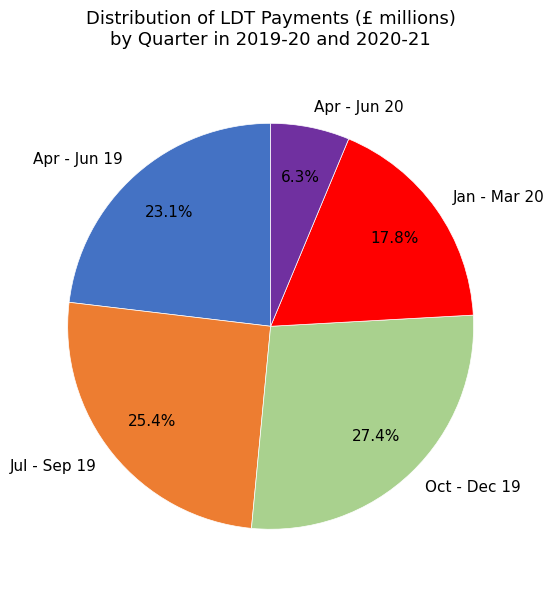

To the nearest percent, what is the difference between the Apr - Jun 20 and Jul - Sep 19 slice percentages?

19%